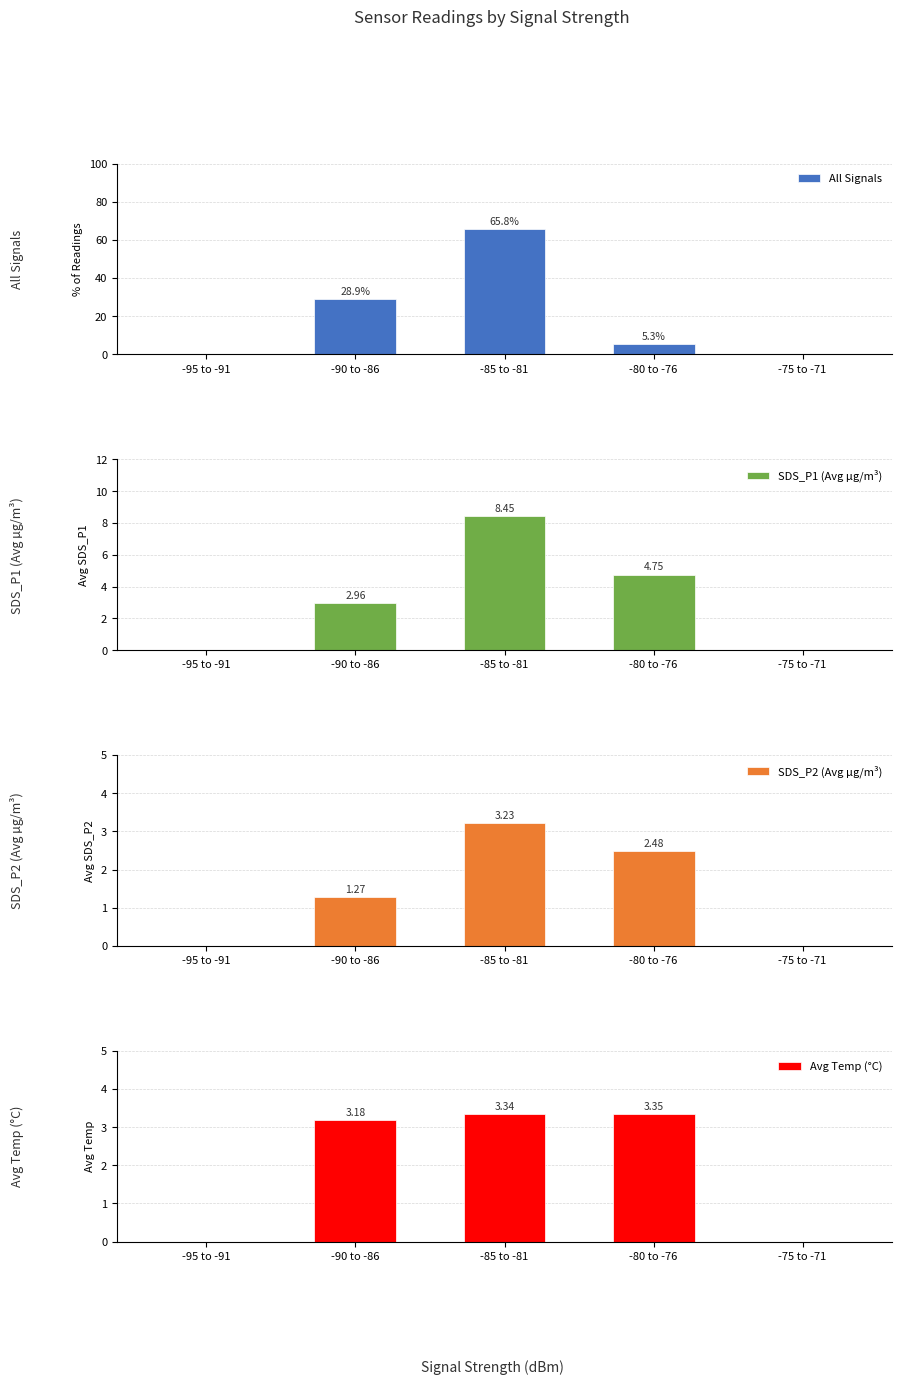

What is the sum of all All Signals values?

100.0